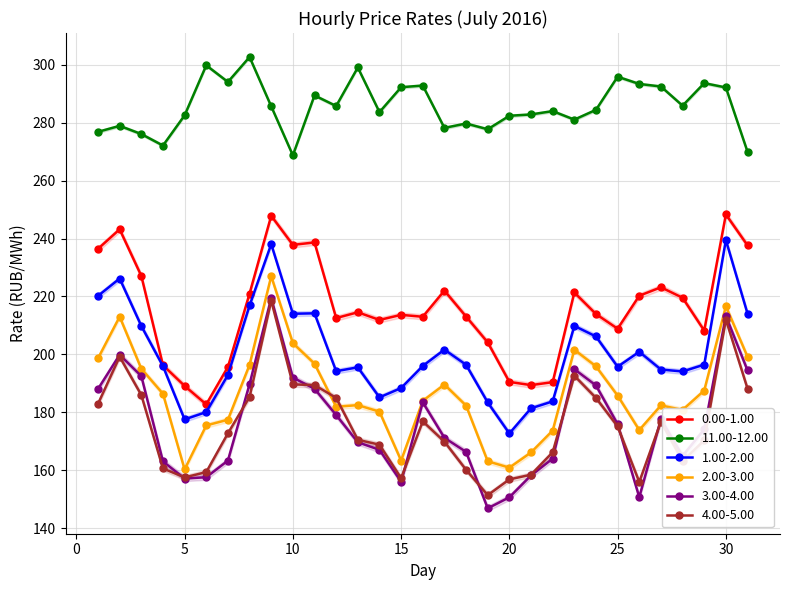

True or false: 11.00-12.00 and 4.00-5.00 intersect in this chart.

False